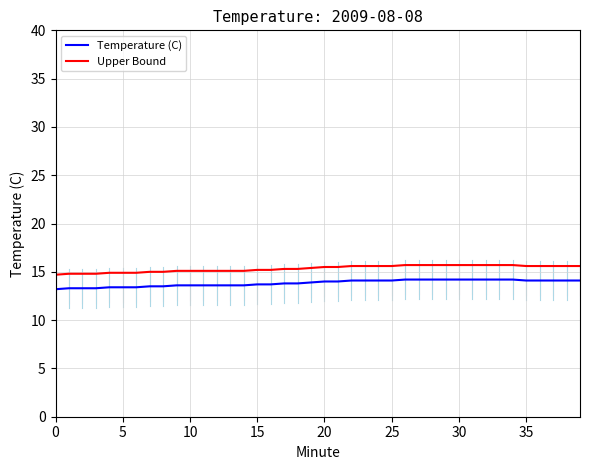

What is the difference between the maximum and minimum values in the Upper Bound series?

1.0